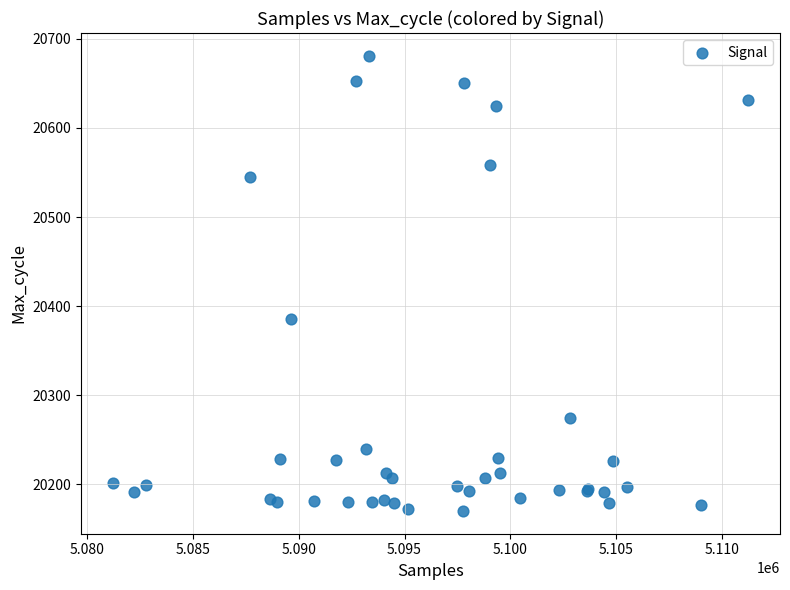

What Y value in the scatter plot is closest to 20425?

20386